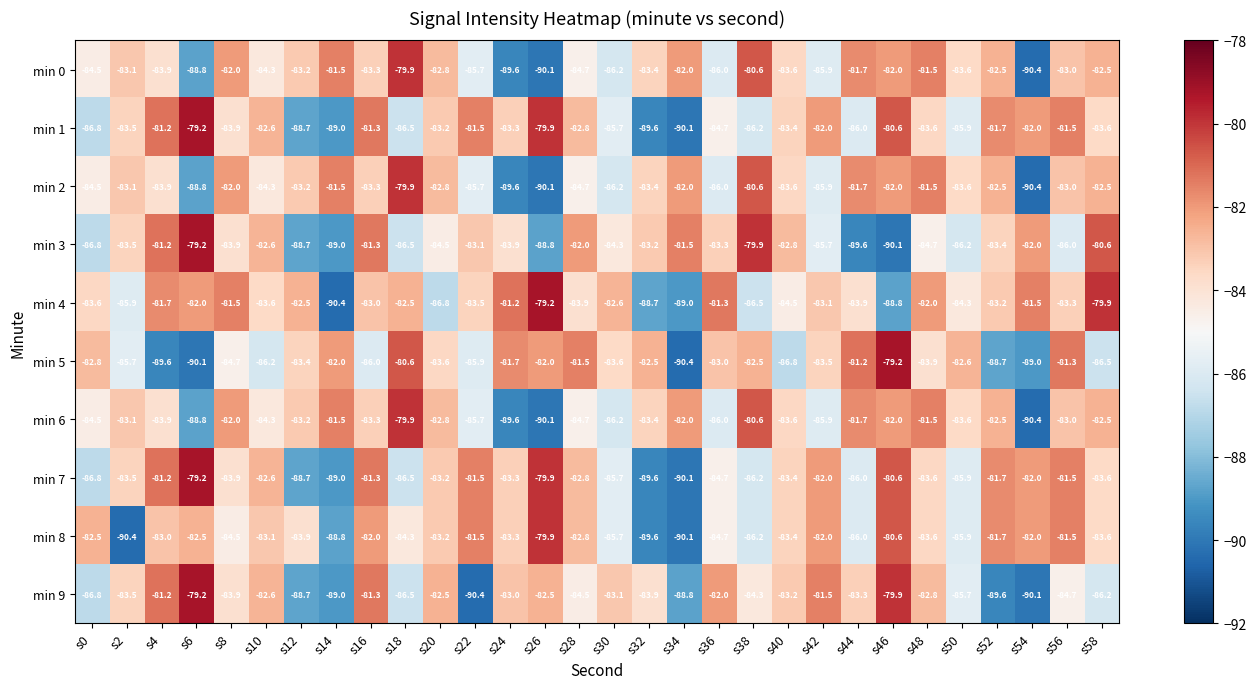

True or false: min 7 has a value of -80.6 at s46.

True